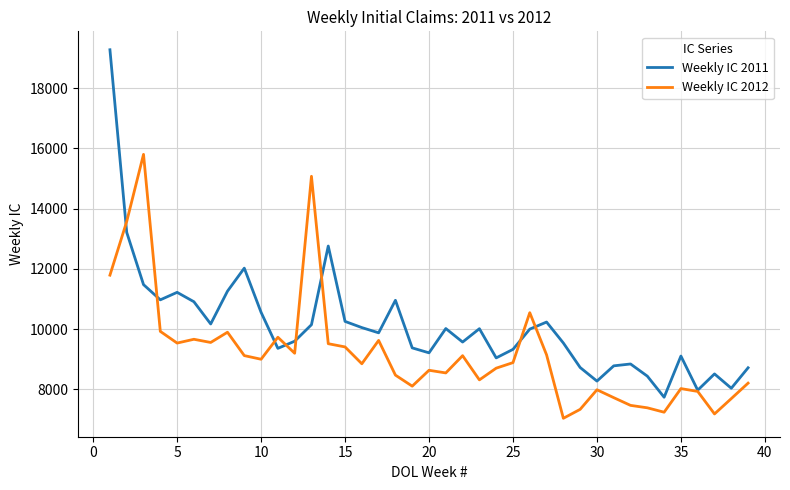

Which series has the largest range (max minus min)?

Weekly IC 2011